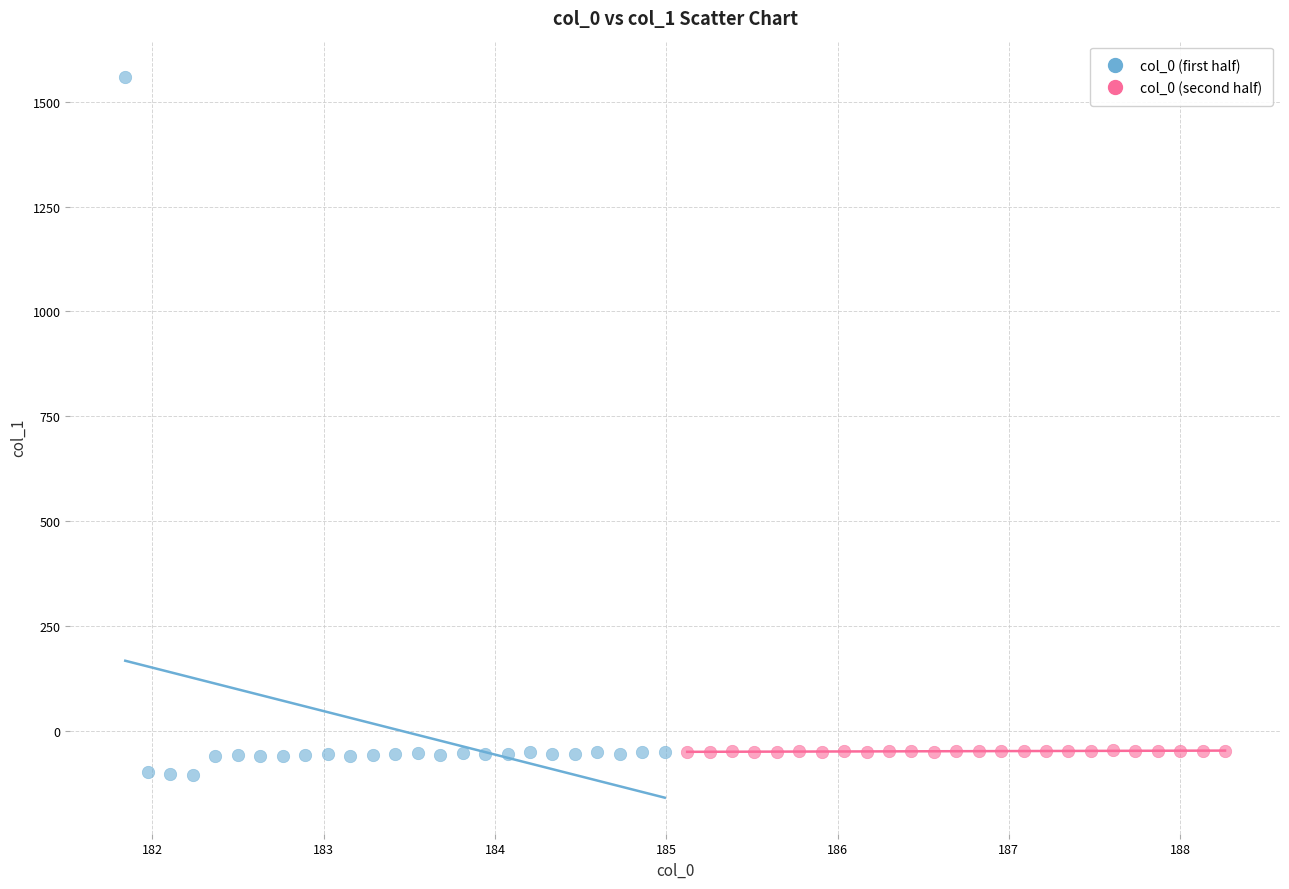

Which series reaches the minimum Y coordinate?

col_0 (first half)